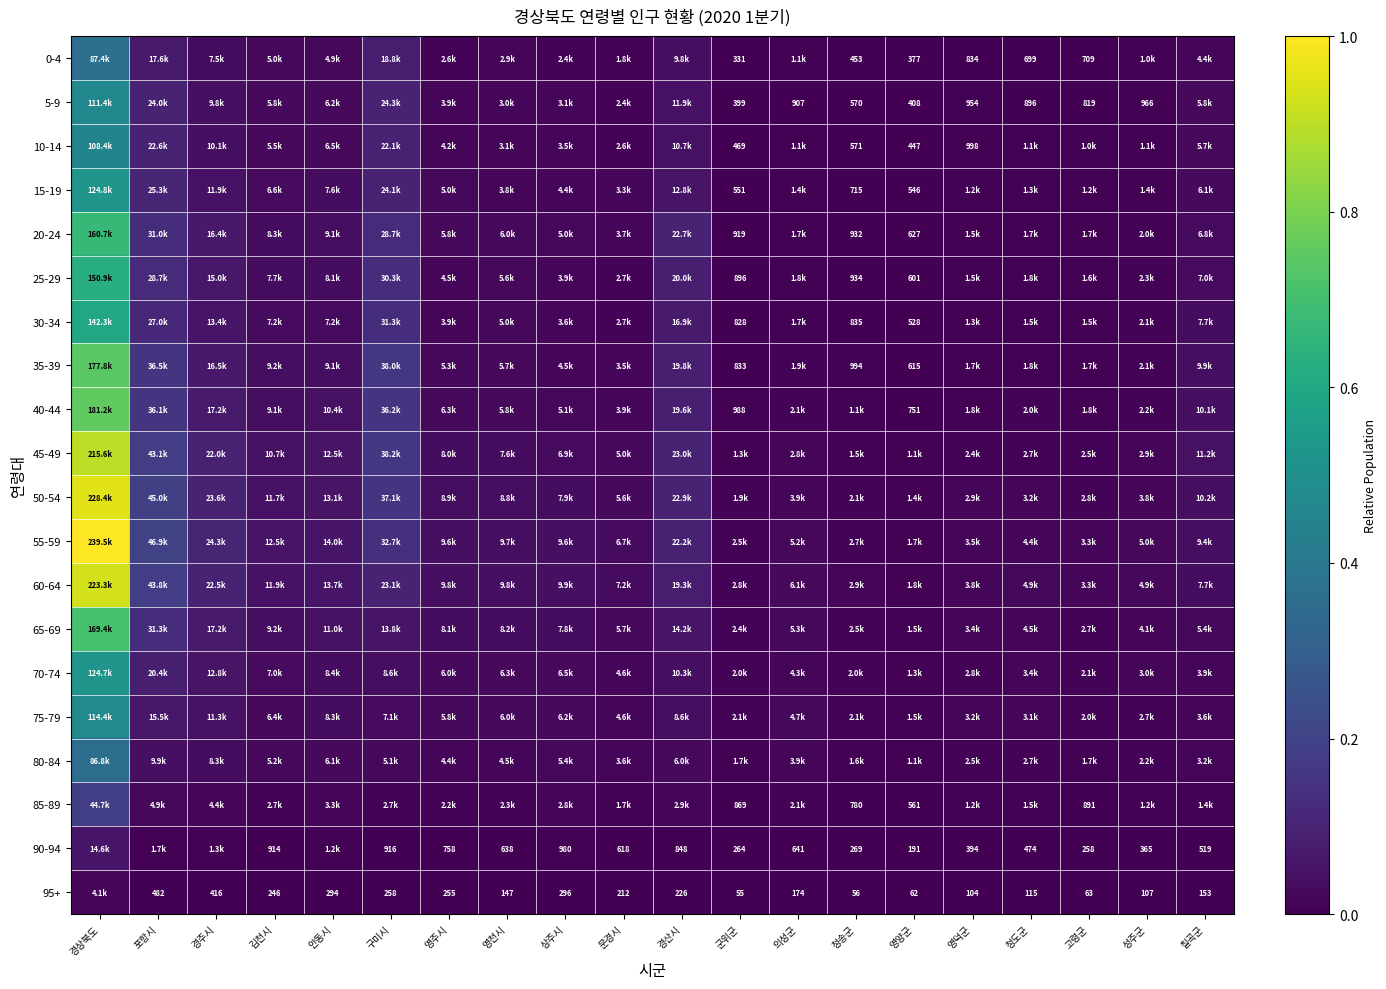

True or false: 20-24 has a value of 0.0 at 문경시.

False